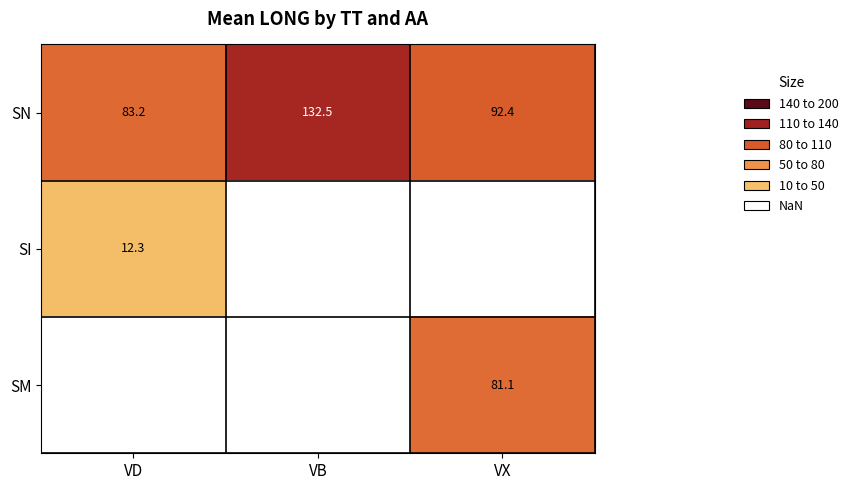

At which category does the chart reach its peak across all series?

VB